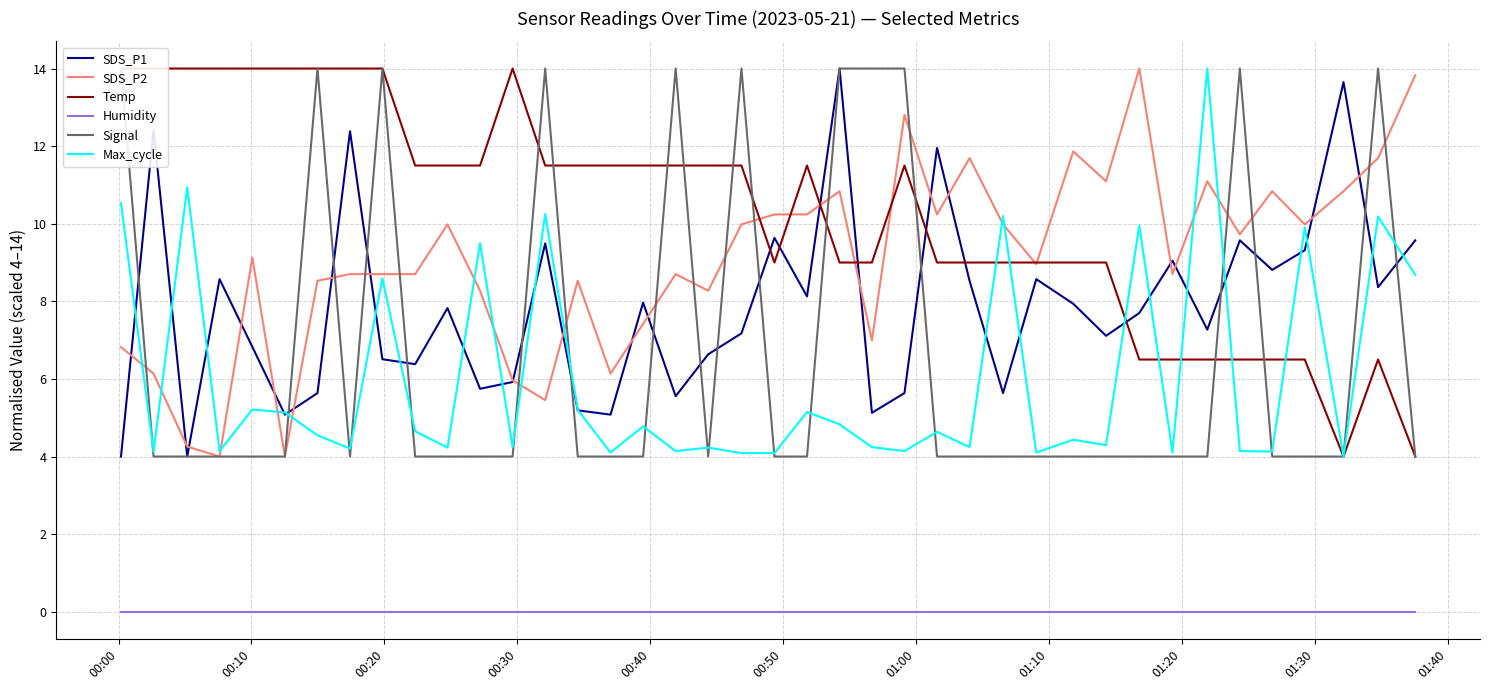

What is the maximum value for SDS_P2?

14.0